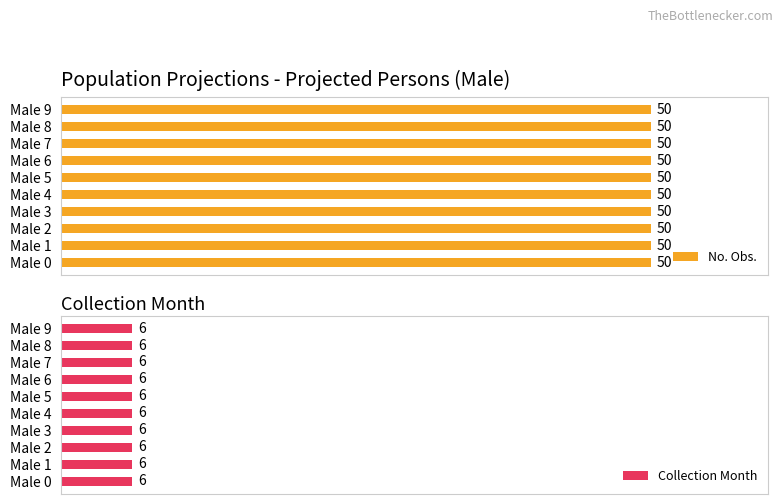

Where is Collection Month nearest to the value 6?

Male 0